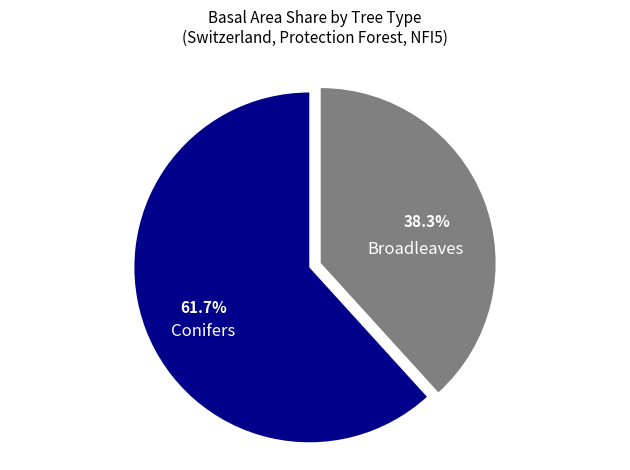

What is the ratio of the value at Conifers to the value at Broadleaves?

1.6